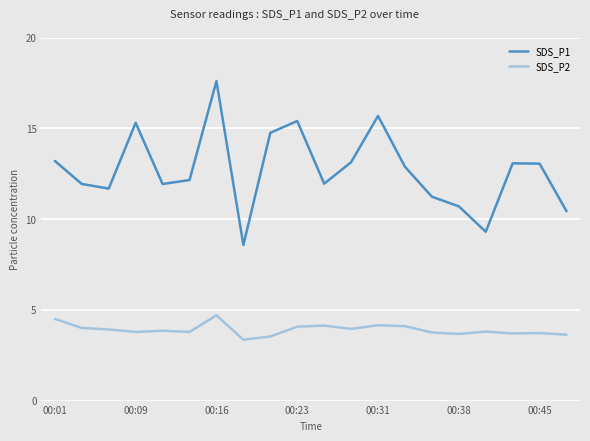

What is the difference between the maximum and minimum values in the SDS_P1 series?

9.0